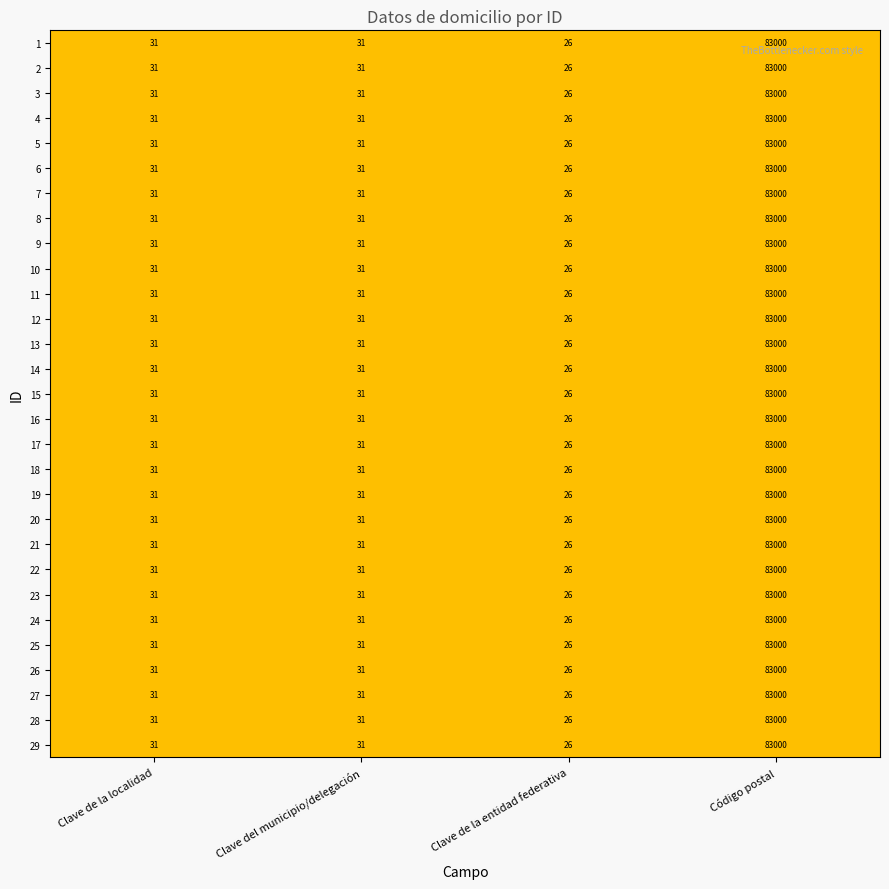

How many data points does each series have?

4